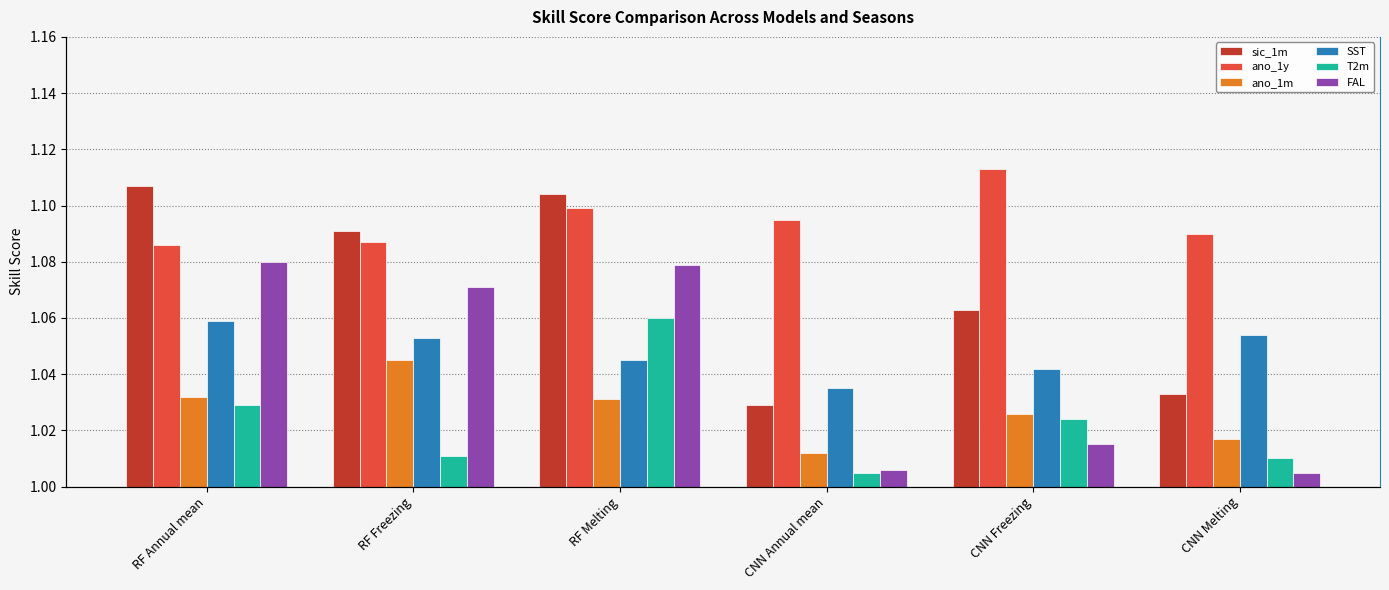

Does the chart contain stacked bars?

No